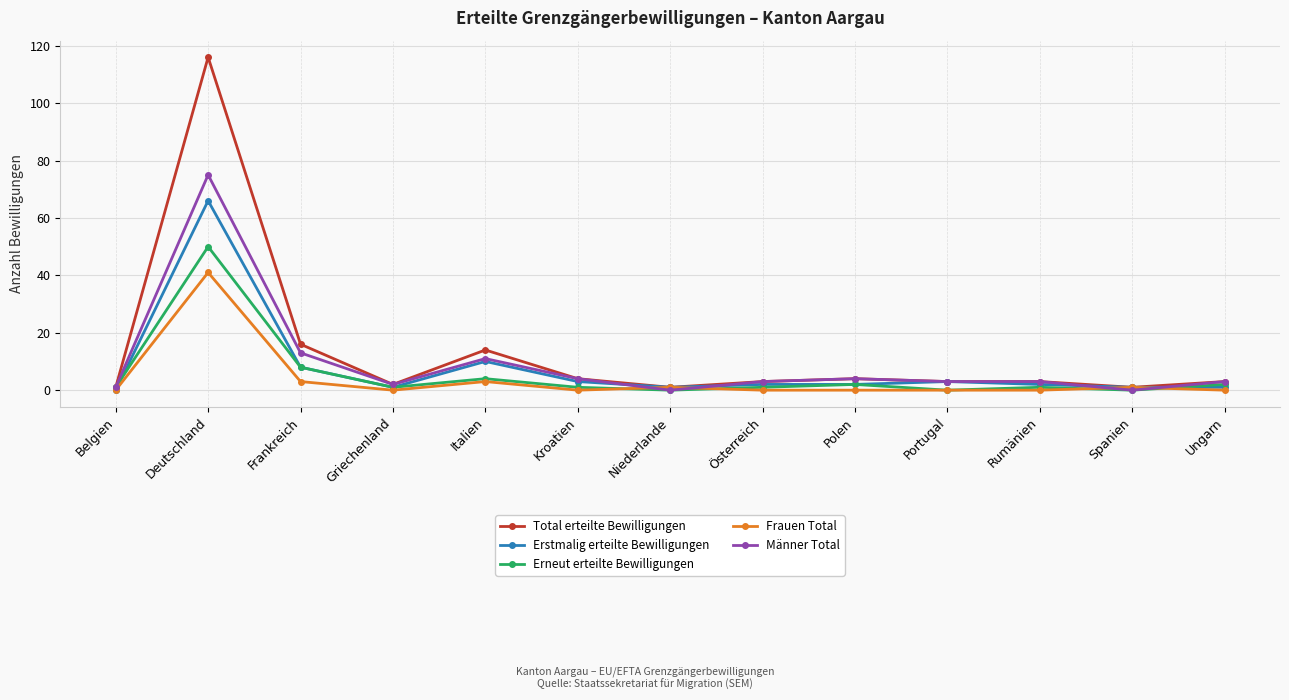

Does the chart have visible grid lines?

Yes